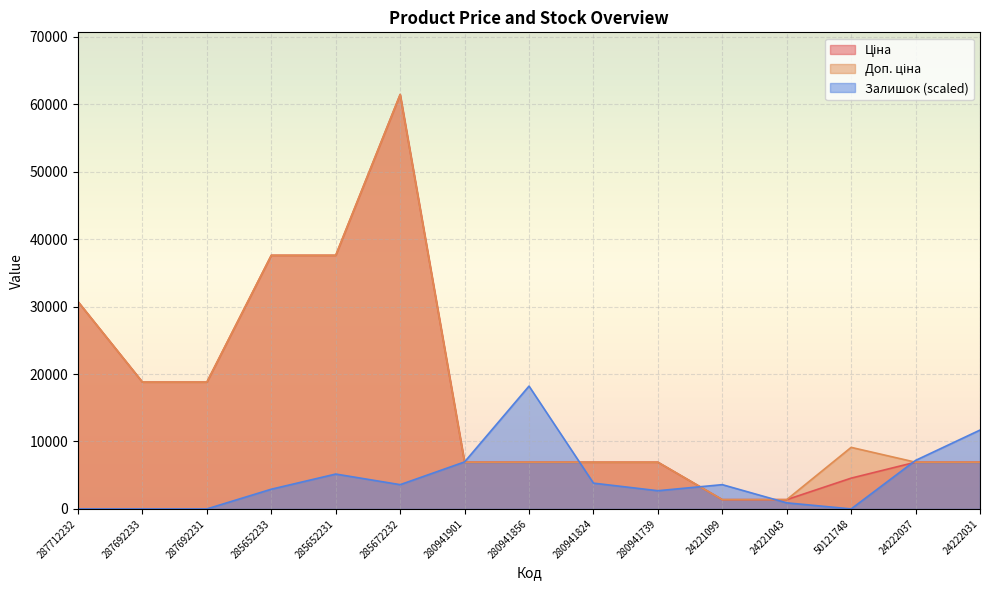

Which series has the largest total across all categories?

Доп. ціна